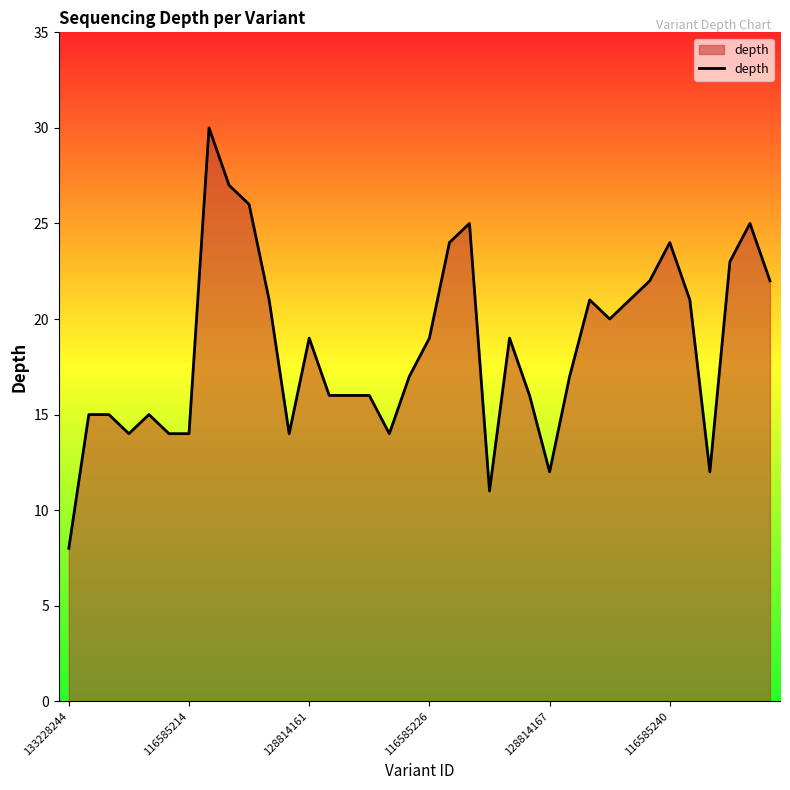

What is the minimum value shown in the chart?

8